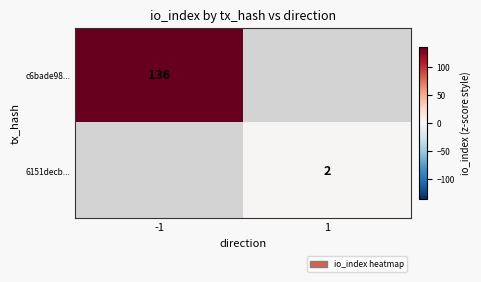

True or false: 6151decb... has a value of 3 at 1.

False